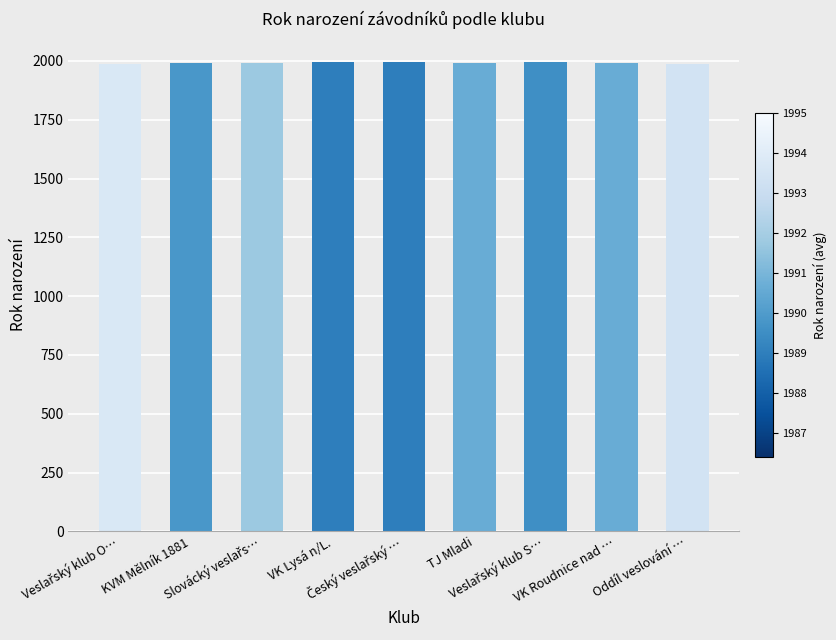

What is the average value?

1991.7